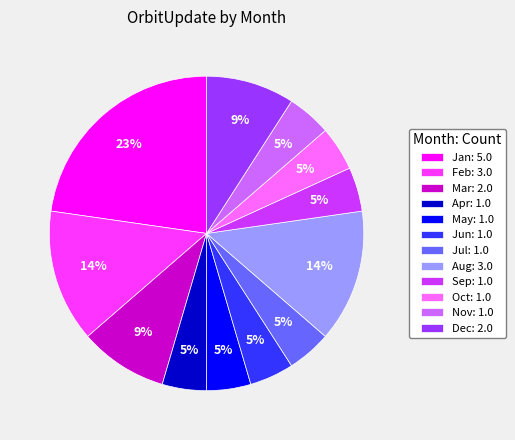

Count the number of slices in the pie.

12